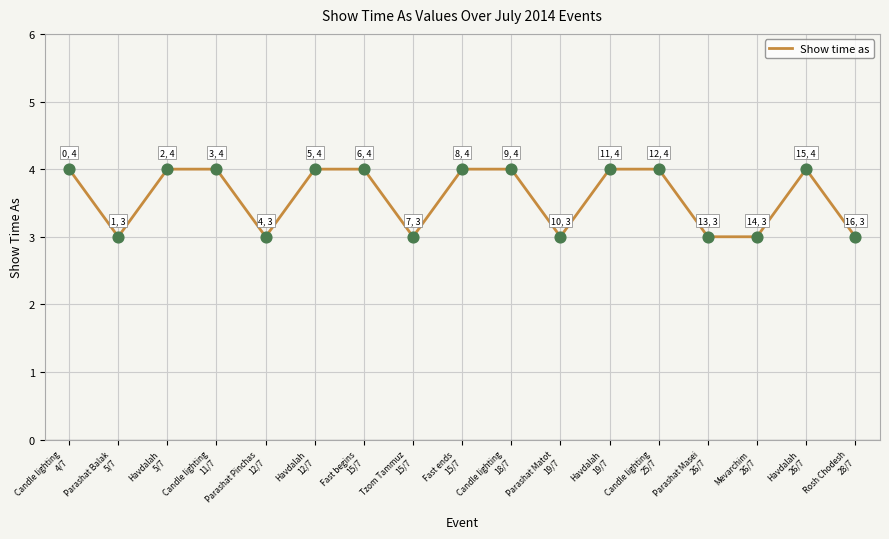

What is the ratio of the value at Mevarchim
26/7 to the value at Tzom Tammuz
15/7?

1.0